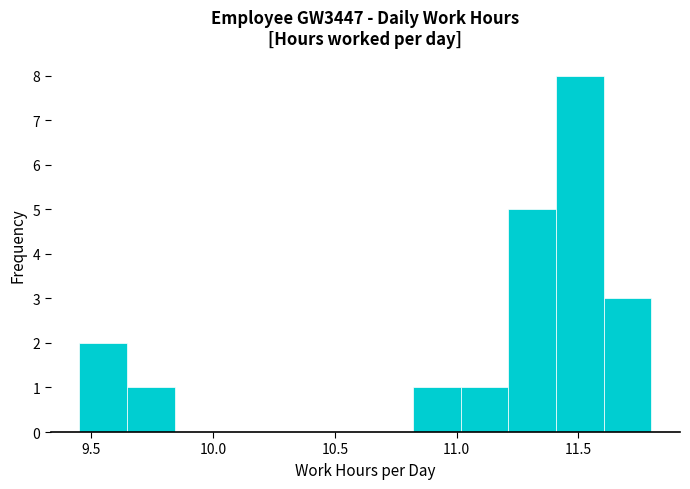

Read against the x-axis, roughly where is the centre of the tallest bar?

11.50